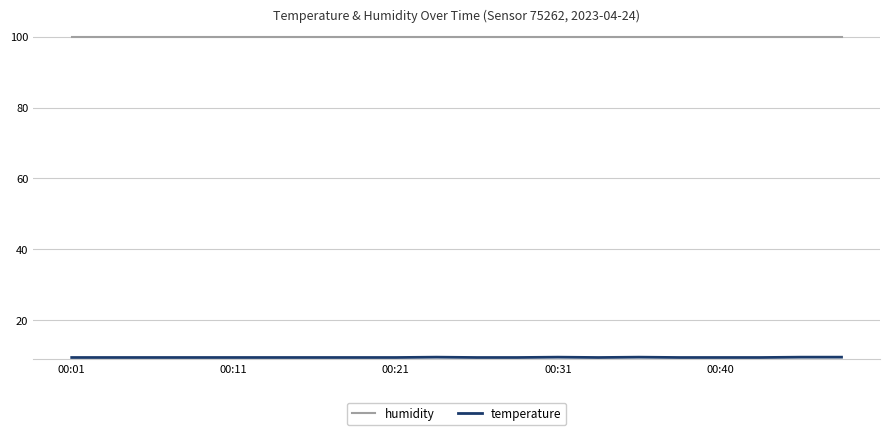

What is the greatest value displayed?

99.9